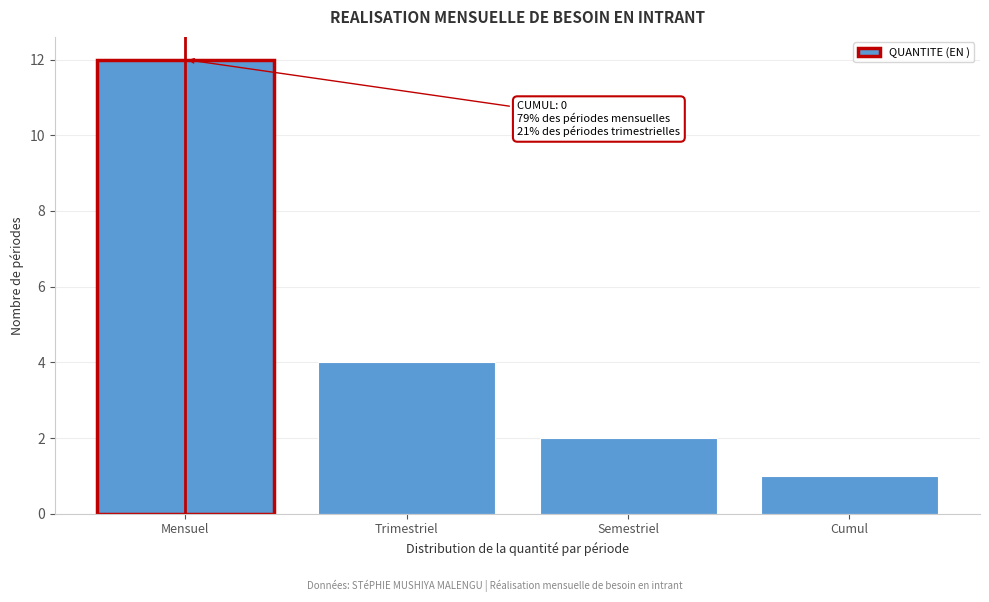

Reading right to left, what are all the values shown in this chart?

1	2	4	12